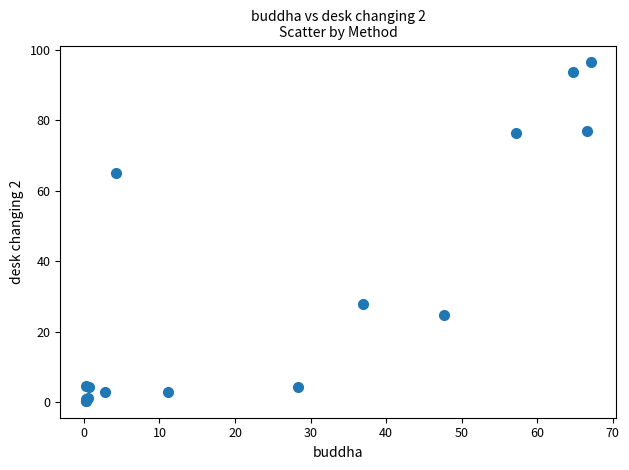

What Y value in the scatter plot is closest to 48?

65.0